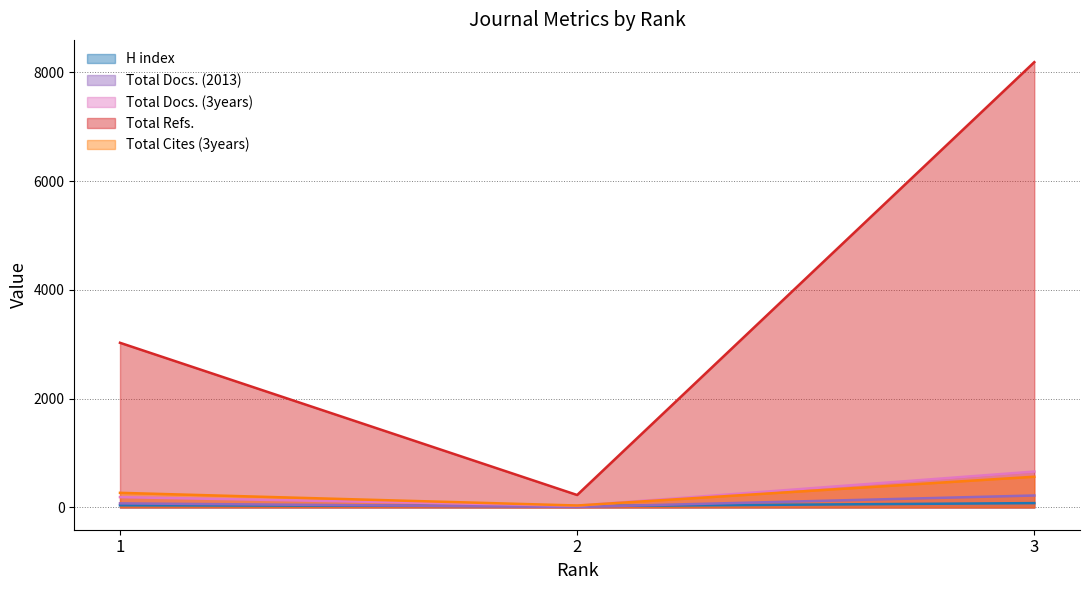

Which category has the highest value across all series?

3